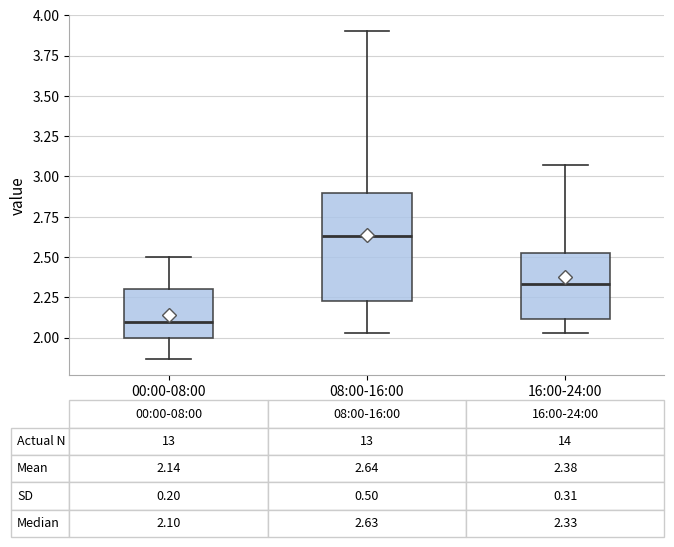

Which box is the tallest, from its lower edge to its upper edge?

08:00-16:00